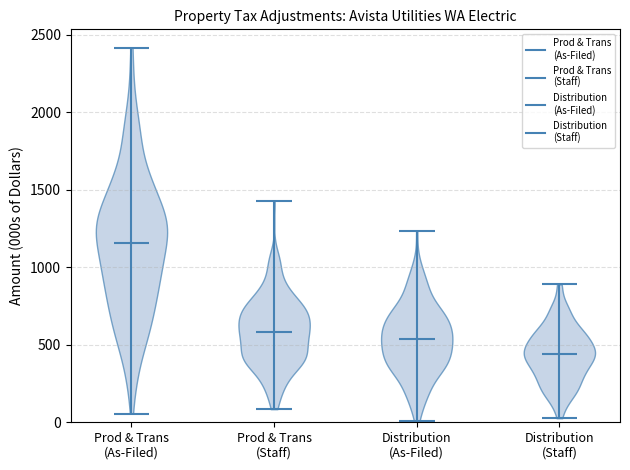

Reading left to right, read every violin against the y-axis: where its median line is, and the lowest and highest points it reaches. The values are not printed on the chart, so give them approximately, as read against the axis.

Prod & Trans (As-Filed): median line 1150, lowest point 50, highest point 2400
Prod & Trans (Staff): median line 600, lowest point 100, highest point 1450
Distribution (As-Filed): median line 550, lowest point 0, highest point 1250
Distribution (Staff): median line 450, lowest point 50, highest point 900